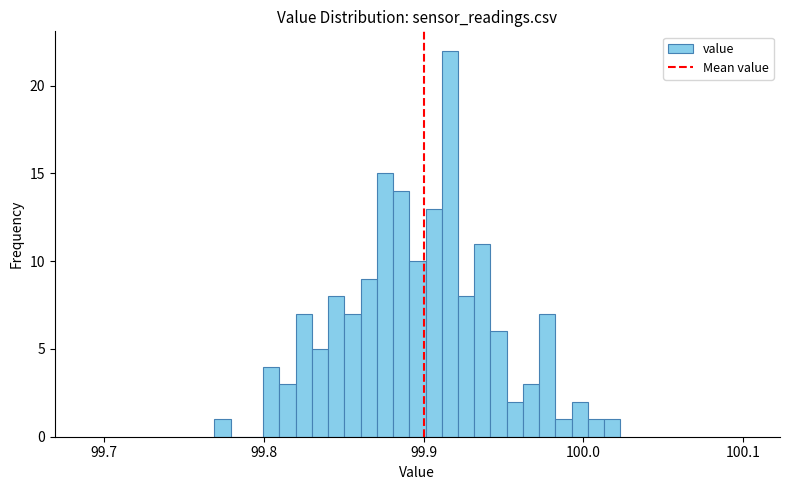

Read against the x-axis, roughly where is the centre of the tallest bar?

99.92